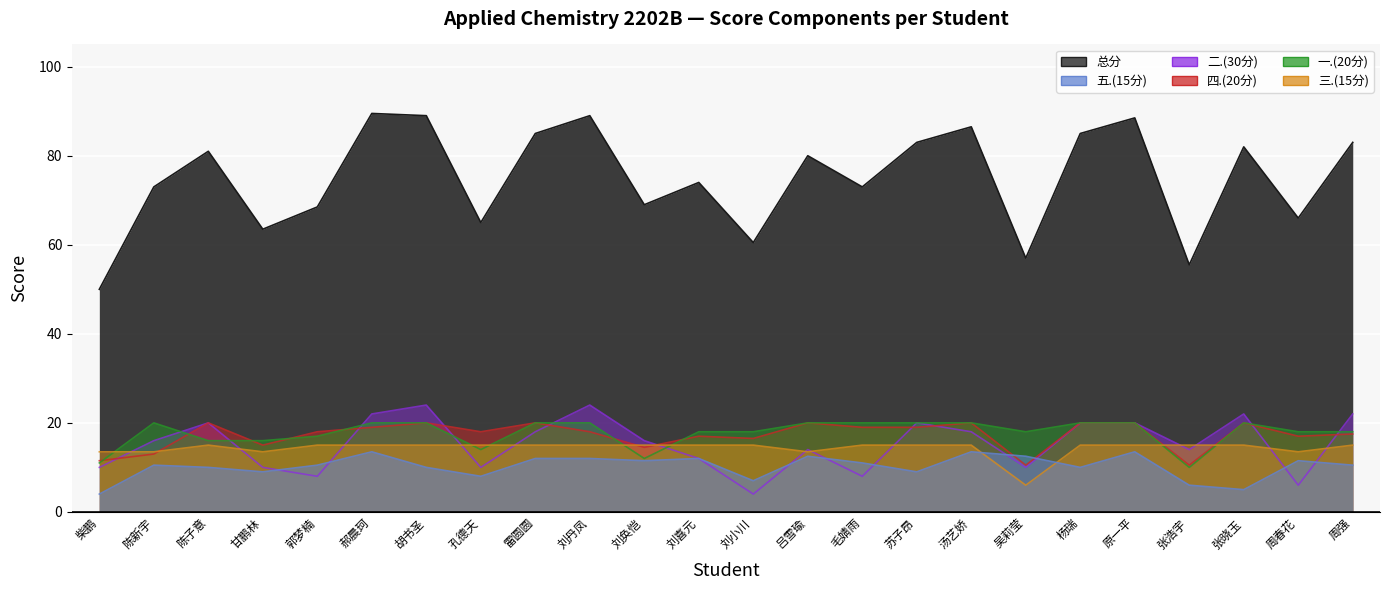

Reading left to right, transcribe all the data shown in this chart.

一.(20分): 柴鹏=11.0	陈新宇=20.0	陈子意=16.0	甘鹏林=16.0	郭梦楠=17.0	郝晨珂=20.0	胡书圣=20.0	孔德天=14.0	雷圆圆=20.0	刘丹凤=20.0	刘奂恺=12.0	刘喜元=18.0	刘小川=18.0	吕雪瑜=20.0	毛婧雨=20.0	苏子昂=20.0	汤艺娇=20.0	吴莉莹=18.0	杨瑞=20.0	原一平=20.0	张浩宇=10.0	张晓玉=20.0	周春花=18.0	周强=18.0
二.(30分): 柴鹏=10.0	陈新宇=16.0	陈子意=20.0	甘鹏林=10.0	郭梦楠=8.0	郝晨珂=22.0	胡书圣=24.0	孔德天=10.0	雷圆圆=18.0	刘丹凤=24.0	刘奂恺=16.0	刘喜元=12.0	刘小川=4.0	吕雪瑜=14.0	毛婧雨=8.0	苏子昂=20.0	汤艺娇=18.0	吴莉莹=10.0	杨瑞=20.0	原一平=20.0	张浩宇=14.0	张晓玉=22.0	周春花=6.0	周强=22.0
三.(15分): 柴鹏=13.5	陈新宇=13.5	陈子意=15.0	甘鹏林=13.5	郭梦楠=15.0	郝晨珂=15.0	胡书圣=15.0	孔德天=15.0	雷圆圆=15.0	刘丹凤=15.0	刘奂恺=15.0	刘喜元=15.0	刘小川=15.0	吕雪瑜=13.5	毛婧雨=15.0	苏子昂=15.0	汤艺娇=15.0	吴莉莹=6.0	杨瑞=15.0	原一平=15.0	张浩宇=15.0	张晓玉=15.0	周春花=13.5	周强=15.0
四.(20分): 柴鹏=11.5	陈新宇=13.0	陈子意=20.0	甘鹏林=15.0	郭梦楠=18.0	郝晨珂=19.0	胡书圣=20.0	孔德天=18.0	雷圆圆=20.0	刘丹凤=18.0	刘奂恺=14.5	刘喜元=17.0	刘小川=16.5	吕雪瑜=20.0	毛婧雨=19.0	苏子昂=19.0	汤艺娇=20.0	吴莉莹=10.5	杨瑞=20.0	原一平=20.0	张浩宇=10.5	张晓玉=20.0	周春花=17.0	周强=17.5
五.(15分): 柴鹏=4.0	陈新宇=10.5	陈子意=10.0	甘鹏林=9.0	郭梦楠=10.5	郝晨珂=13.5	胡书圣=10.0	孔德天=8.0	雷圆圆=12.0	刘丹凤=12.0	刘奂恺=11.5	刘喜元=12.0	刘小川=7.0	吕雪瑜=12.5	毛婧雨=11.0	苏子昂=9.0	汤艺娇=13.5	吴莉莹=12.5	杨瑞=10.0	原一平=13.5	张浩宇=6.0	张晓玉=5.0	周春花=11.5	周强=10.5
总分: 柴鹏=50.0	陈新宇=73.0	陈子意=81.0	甘鹏林=63.5	郭梦楠=68.5	郝晨珂=89.5	胡书圣=89.0	孔德天=65.0	雷圆圆=85.0	刘丹凤=89.0	刘奂恺=69.0	刘喜元=74.0	刘小川=60.5	吕雪瑜=80.0	毛婧雨=73.0	苏子昂=83.0	汤艺娇=86.5	吴莉莹=57.0	杨瑞=85.0	原一平=88.5	张浩宇=55.5	张晓玉=82.0	周春花=66.0	周强=83.0